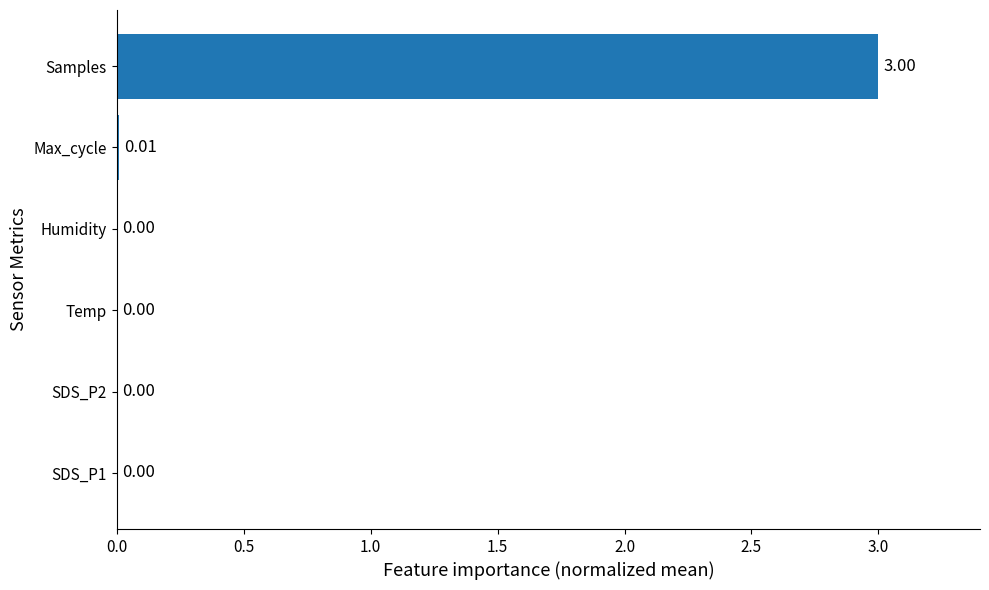

Which has a higher value, Humidity or Samples?

Samples